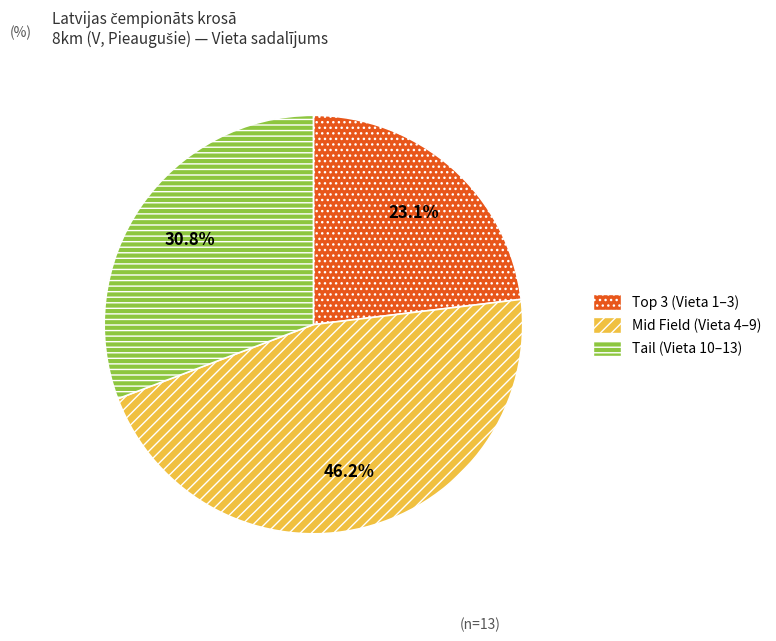

What is the largest slice in the pie chart?

Mid Field (Vieta 4–9)